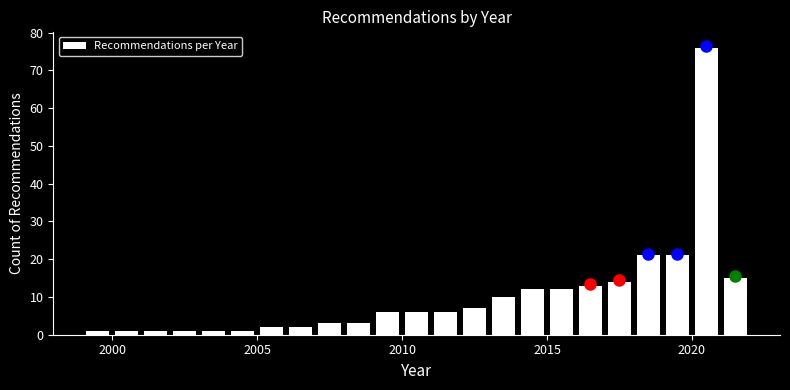

Around what value on the x-axis is the tallest bar? Give the approximate position of its centre, as read against the axis.

2020.5